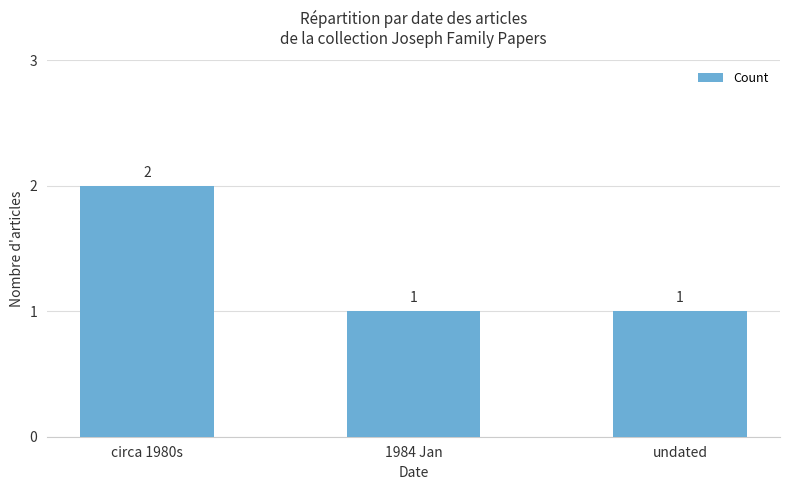

Count the values in the range 1 to 2.

3